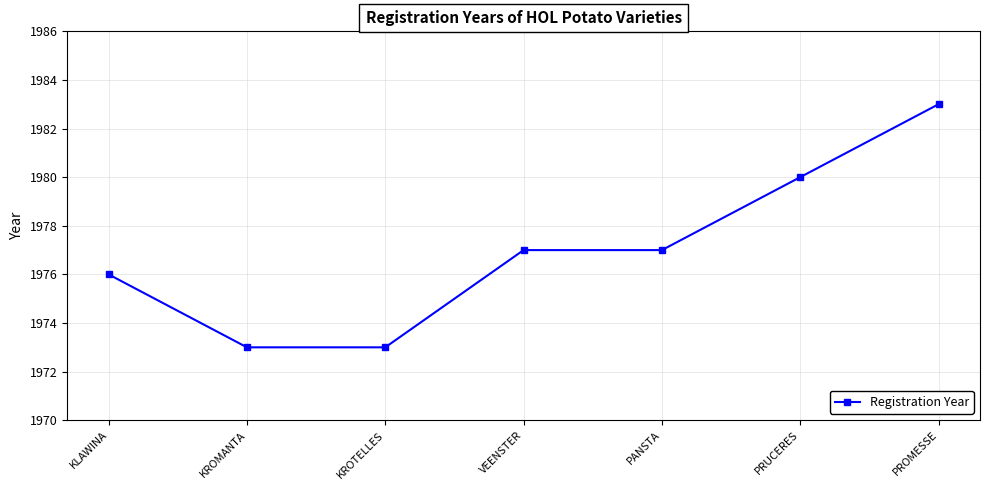

True or false: there are more than 2 points higher than both neighbors.

False